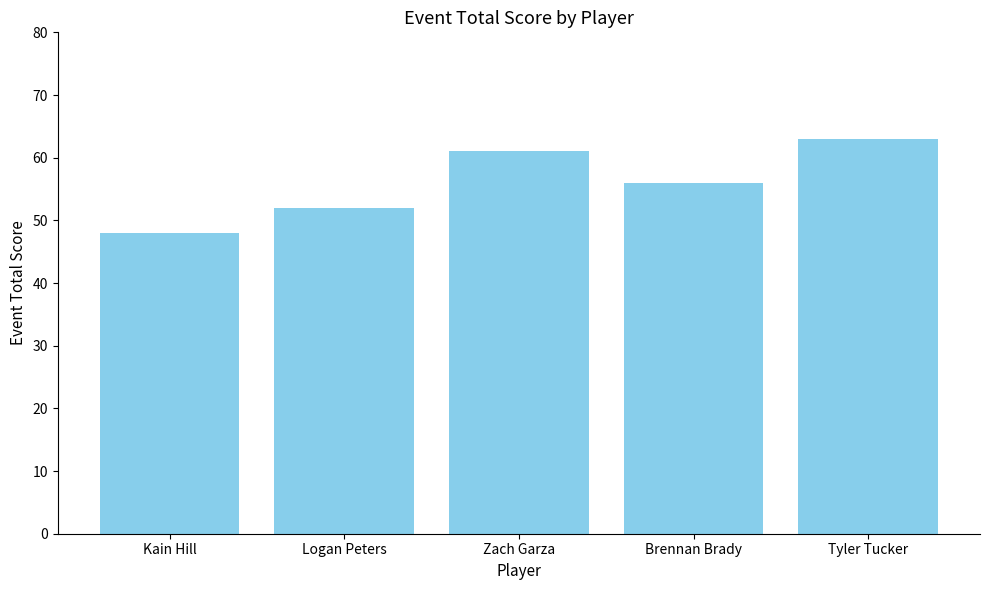

At which label is the value closest to 55?

Brennan Brady